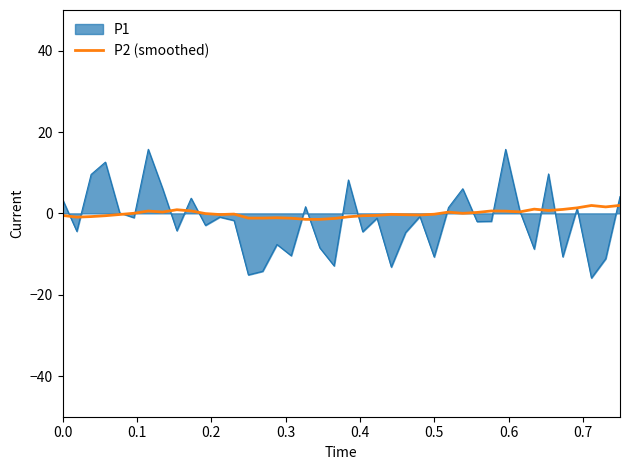

How many lines are shown in the chart?

2